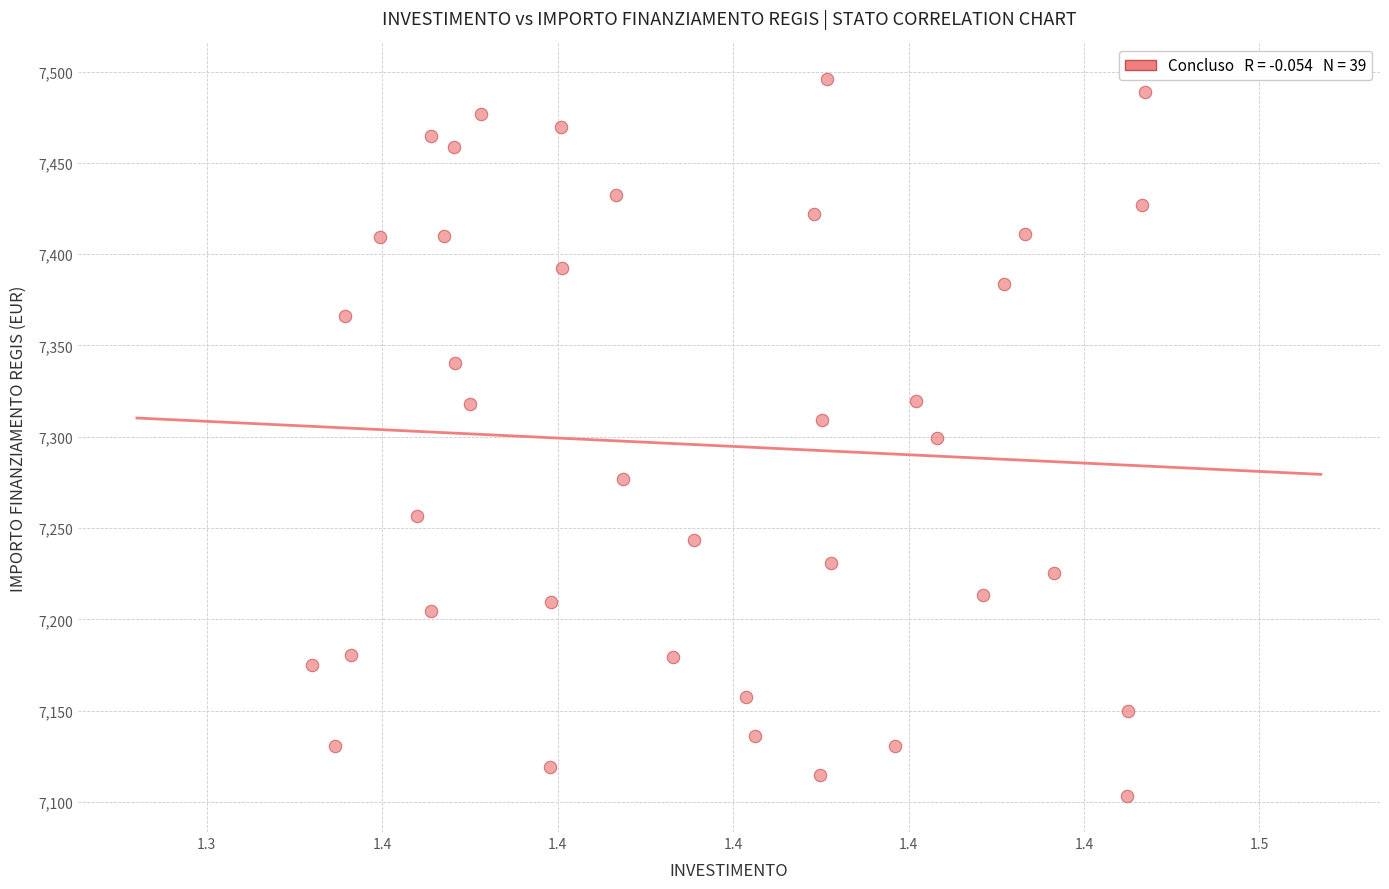

What is the range of Y values (max minus min)?

392.5